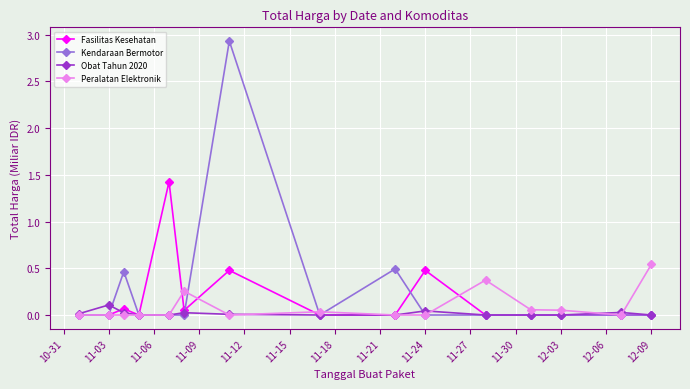

What are all the series names shown in the legend?

Fasilitas Kesehatan, Kendaraan Bermotor, Obat Tahun 2020, Peralatan Elektronik